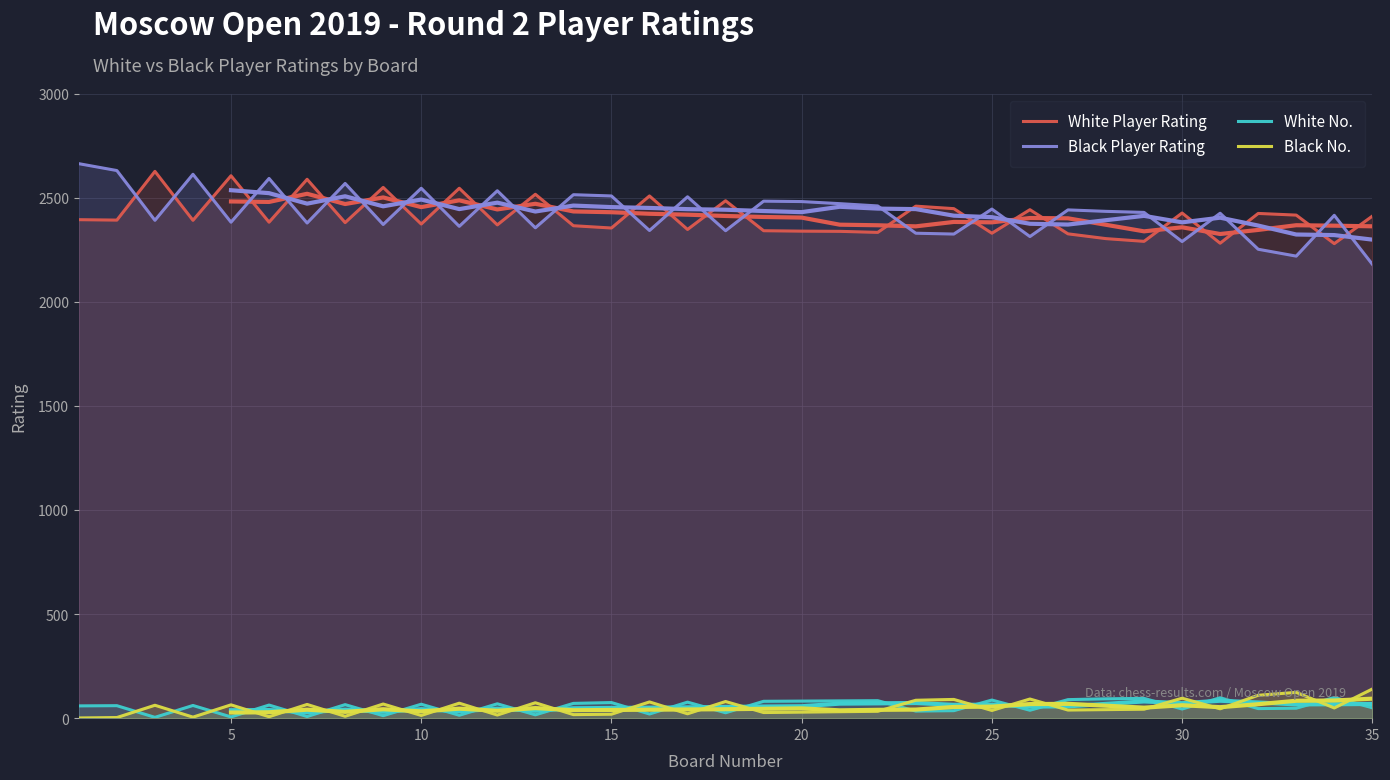

The value of White No. at 15 is 9. True or false?

False